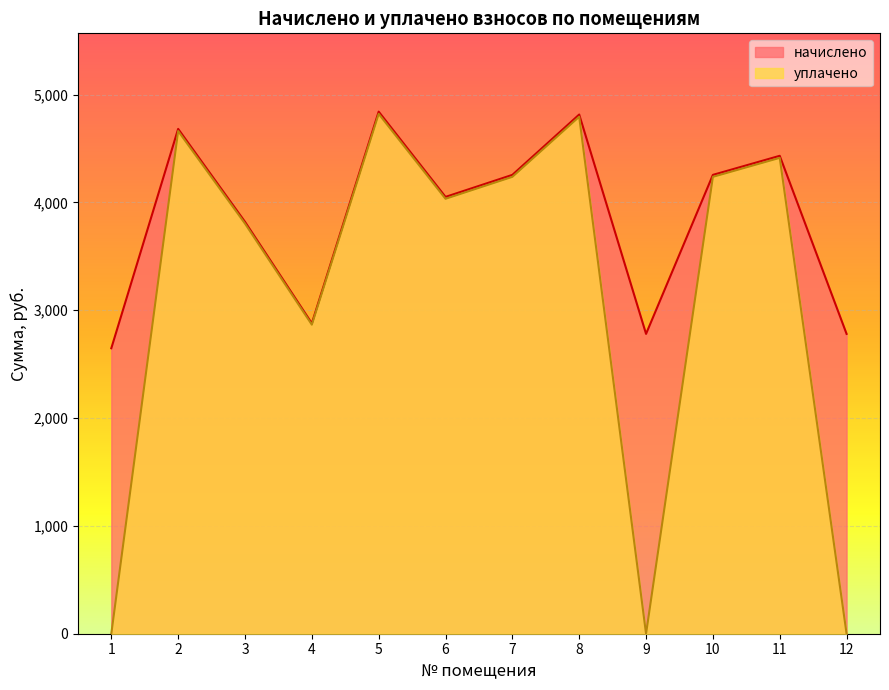

Rank the series by their maximum value, from highest to lowest.

начислено, уплачено